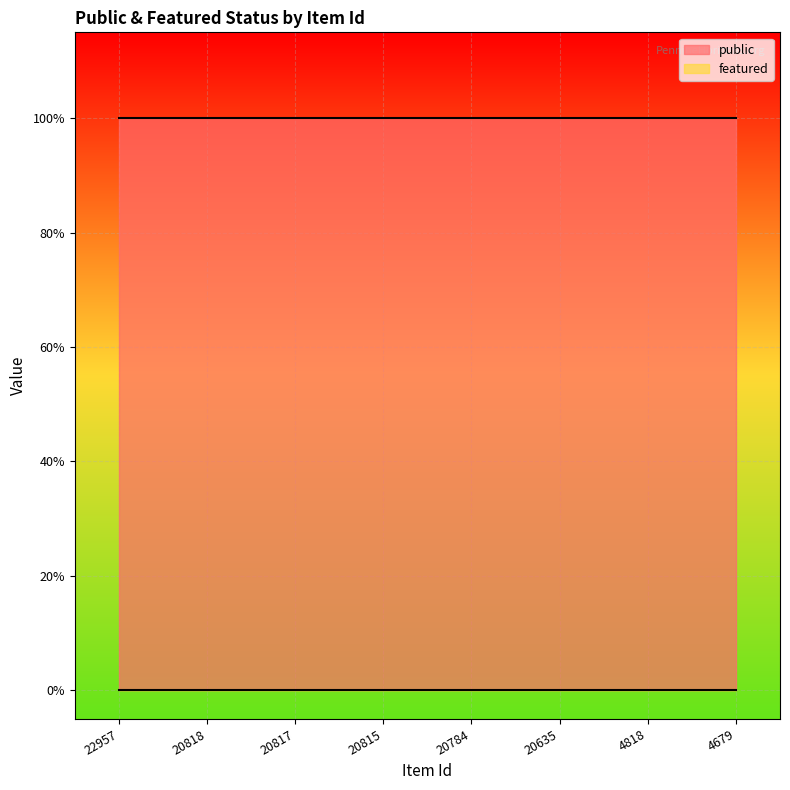

At which category is the sum across all series the highest?

22957